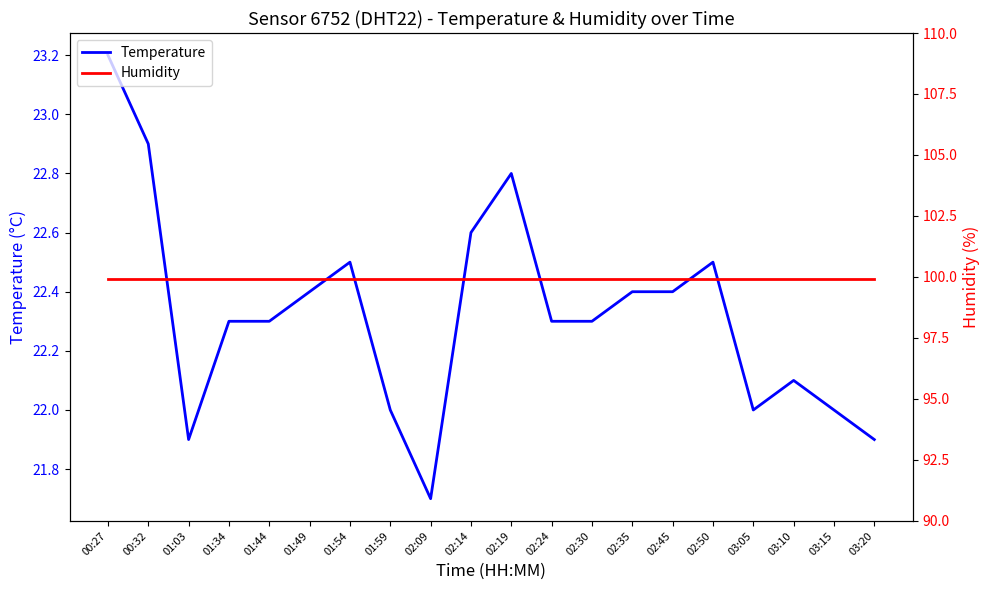

At how many categories does at least one series exceed 22?

20